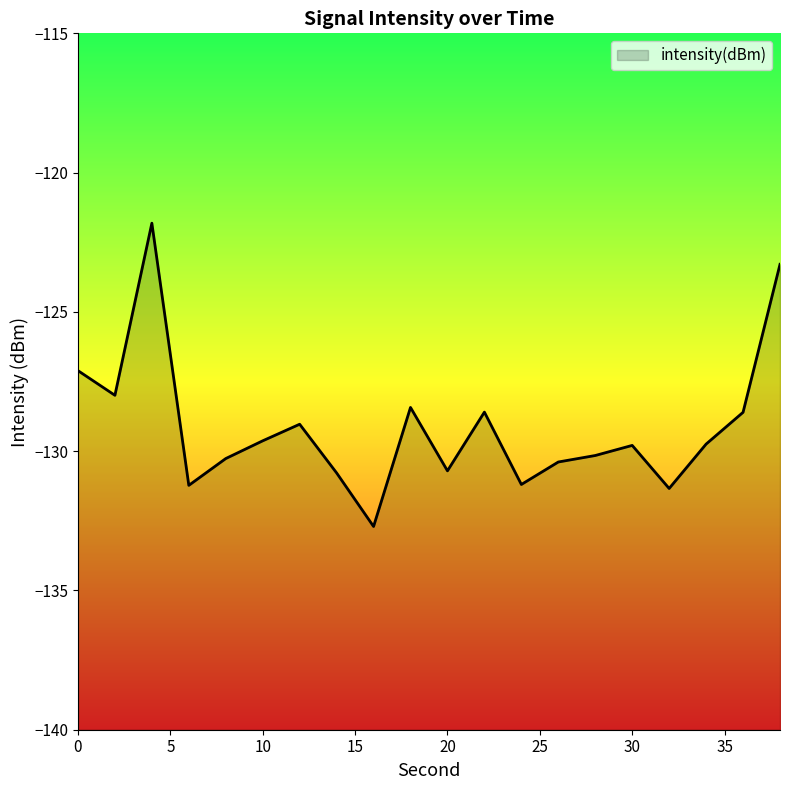

How many interior local valleys (lower than both neighbors) does the data have?

6